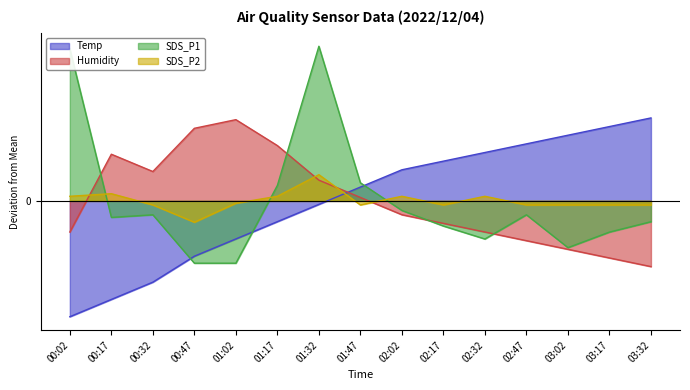

How many lines are shown in the chart?

4